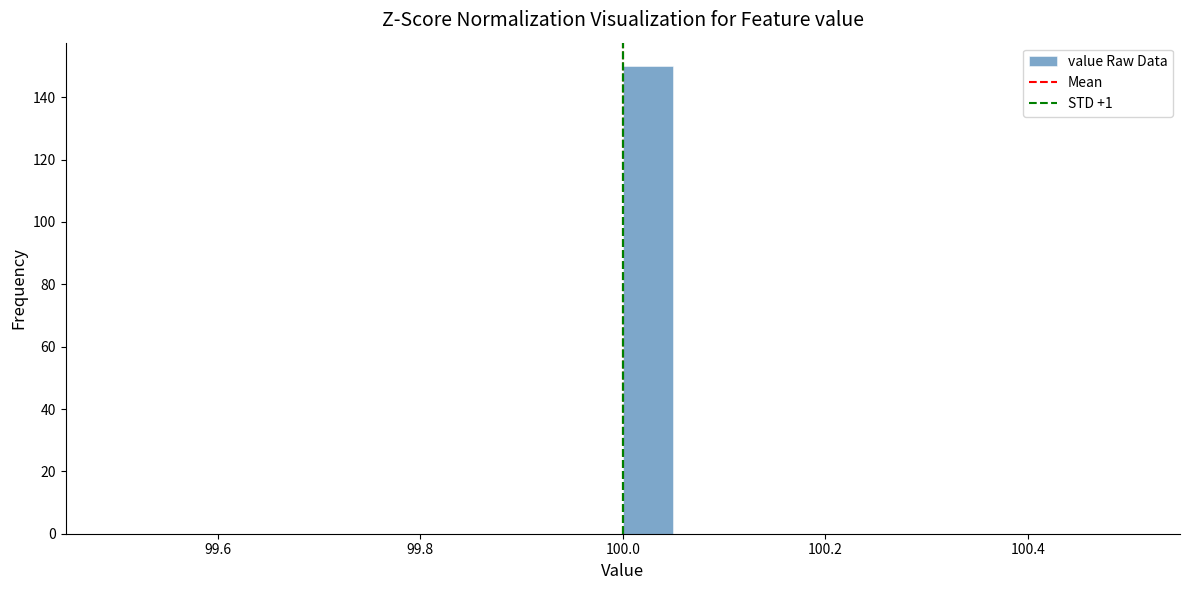

Around what value on the x-axis is the tallest bar? Give the approximate position of its centre, as read against the axis.

100.02